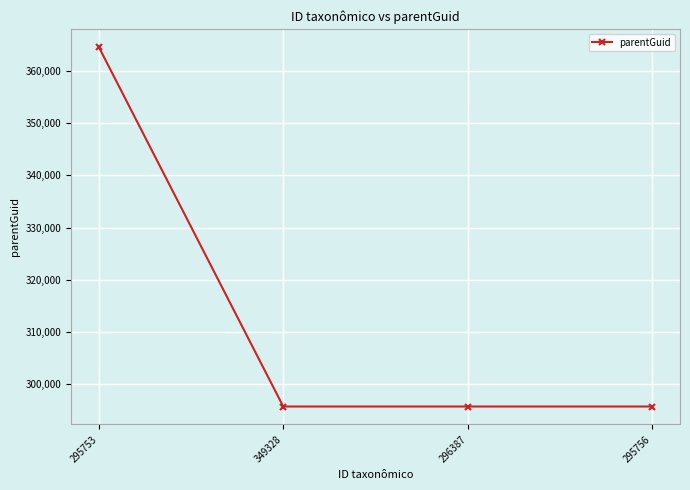

True or false: there are more than 2 points higher than both neighbors.

False